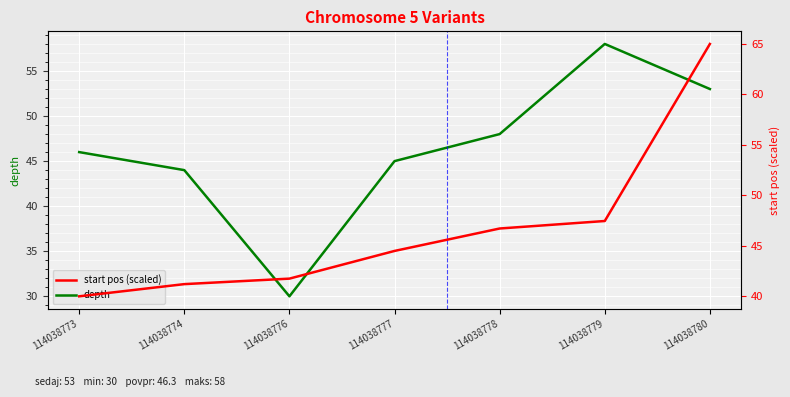

Where do depth and start pos (scaled) first cross each other?

114038774 and 114038776